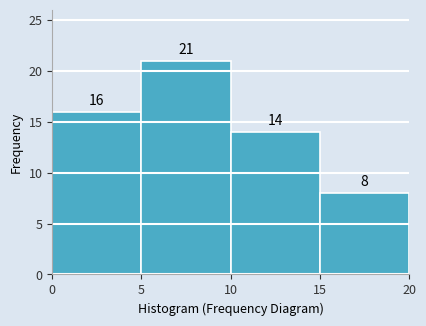

How tall is the bar that spans 5 to 10 on the x-axis?

21